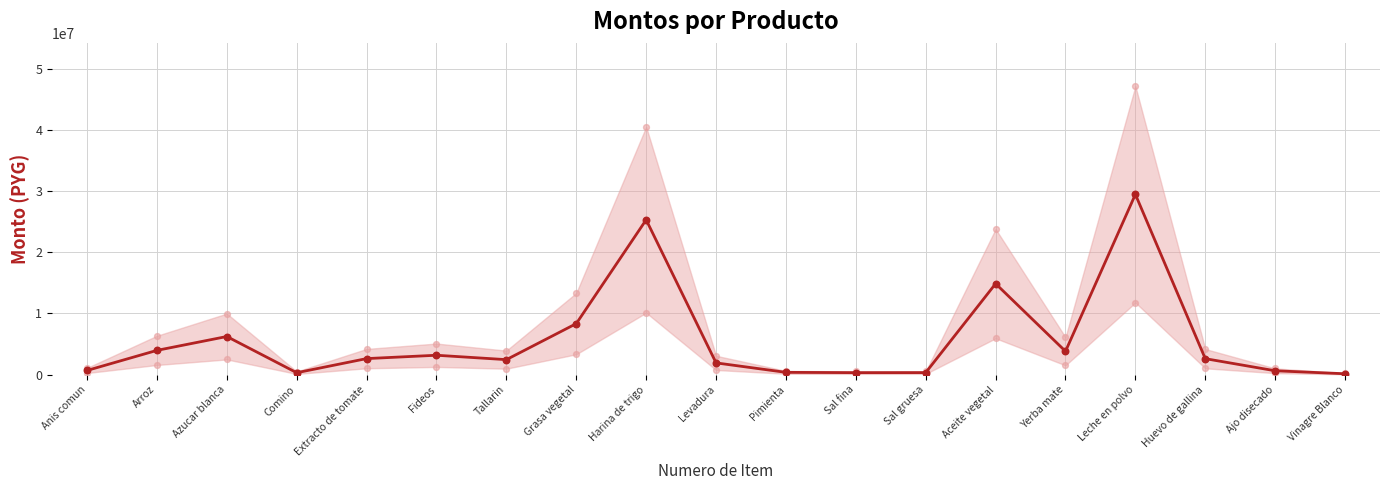

What is the change in value from Pimienta to Sal fina?

-48700